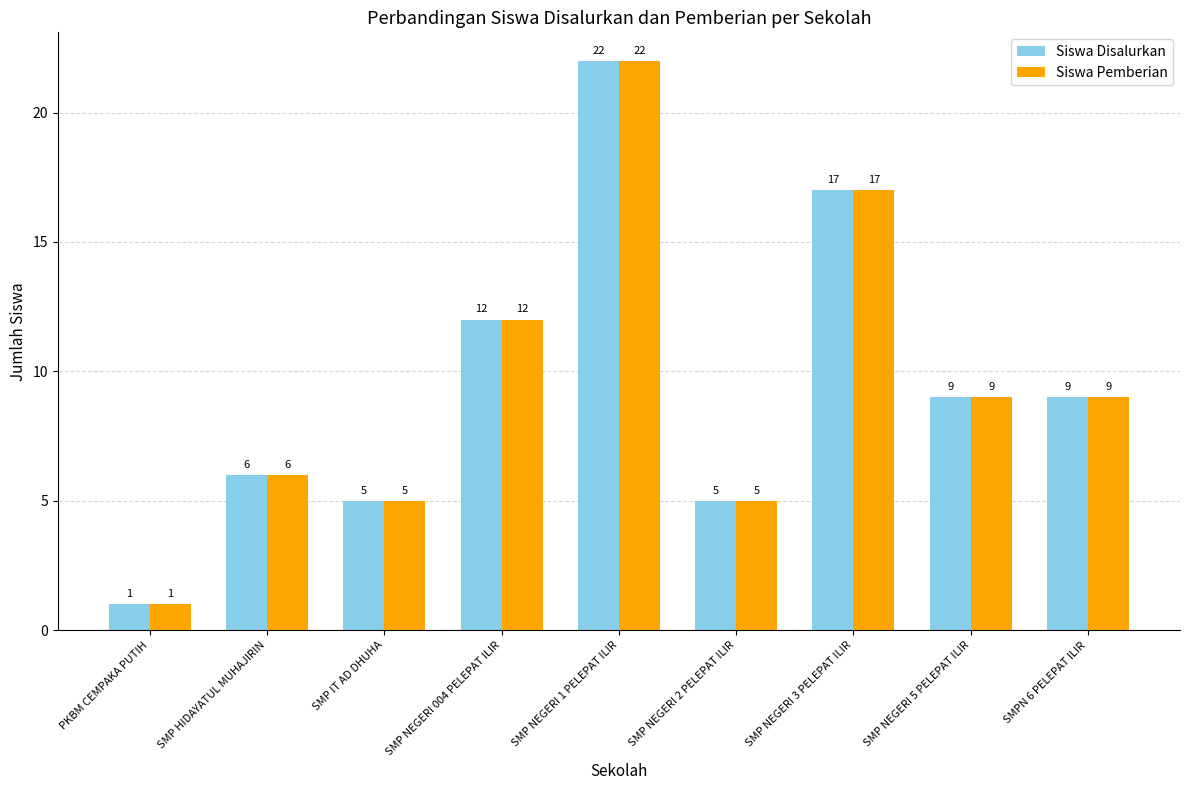

What is the sum of all Siswa Disalurkan values?

86